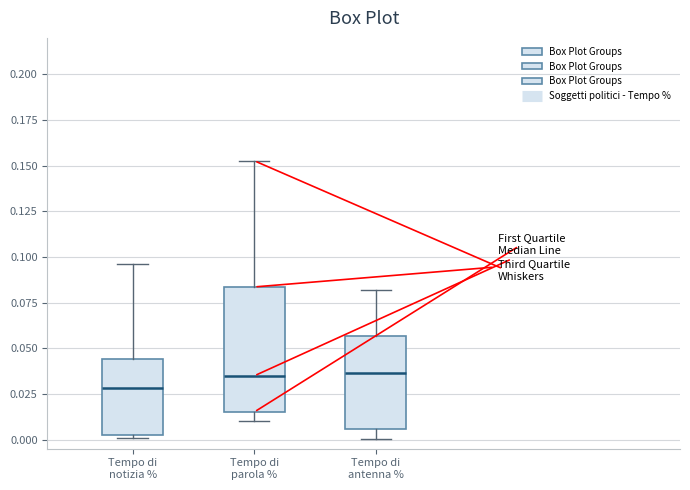

Reading left to right, transcribe this box plot: for each box, give where its median line is, the range the box spans, and where its two whiskers end, as read against the y-axis. The values are not printed on the chart, so give them approximately, as read against the axis.

Tempo di notizia %: median 0.030, box 0.000 to 0.045, whiskers 0.000 (just below the box's lower edge) to 0.095
Tempo di parola %: median 0.035, box 0.015 to 0.085, whiskers 0.010 to 0.155
Tempo di antenna %: median 0.035, box 0.005 to 0.055, whiskers 0.000 to 0.080